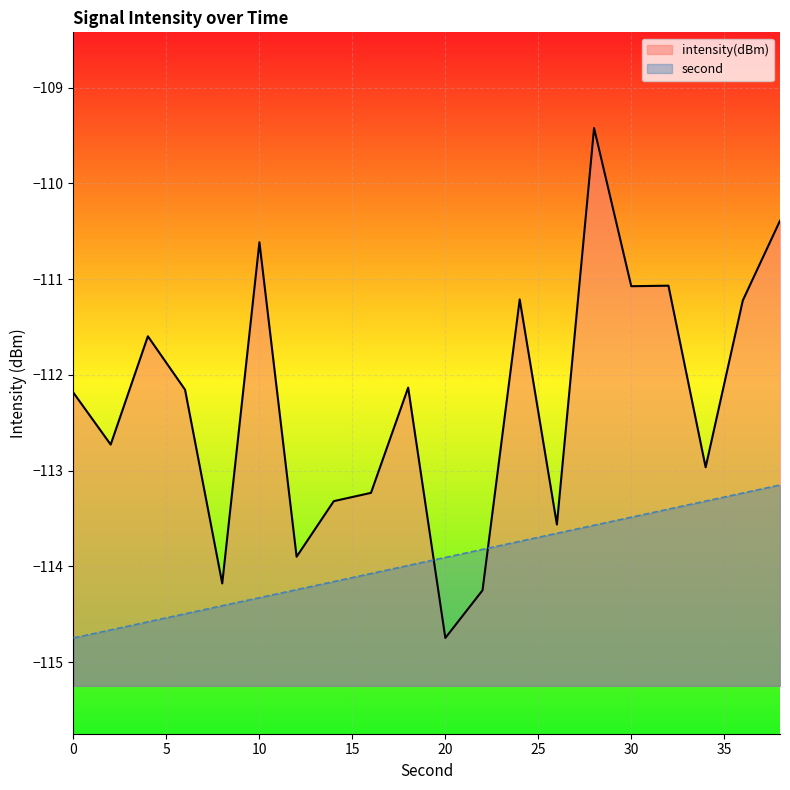

How many times do second and intensity(dBm) cross each other?

2